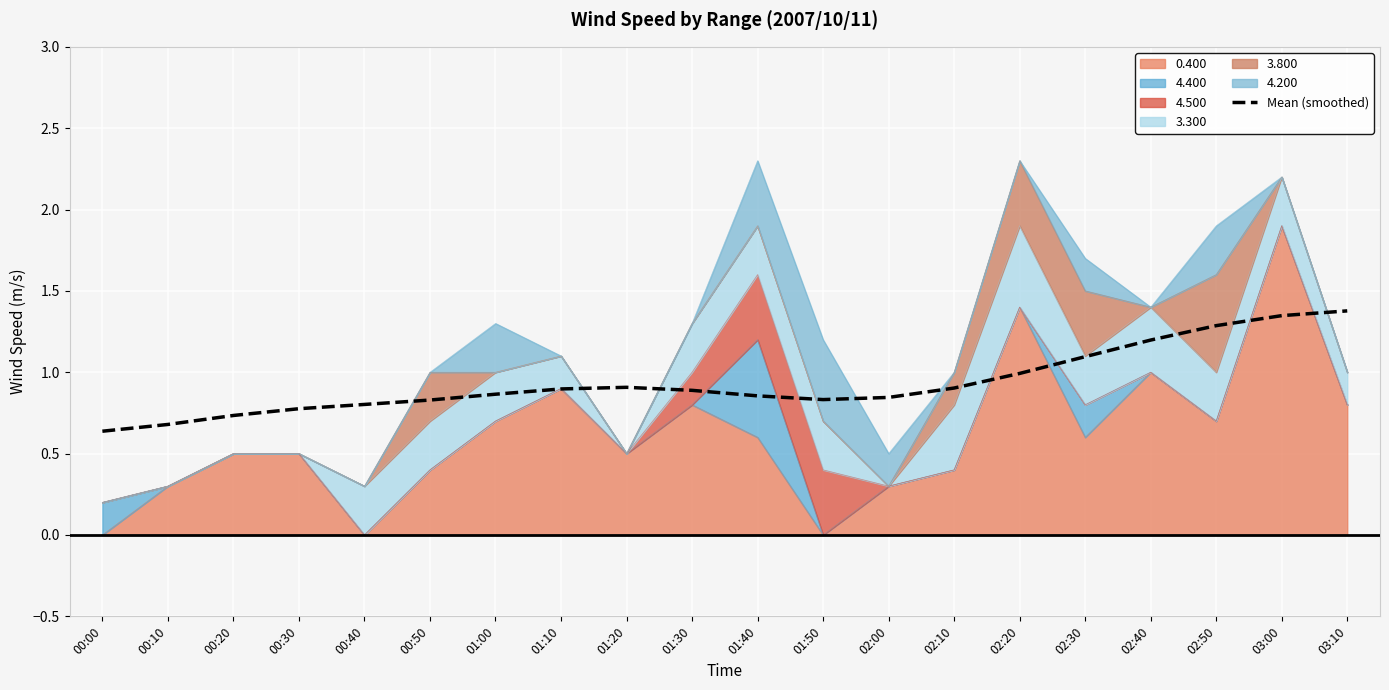

Is it true that the value at 02:40 is 2.0?

False